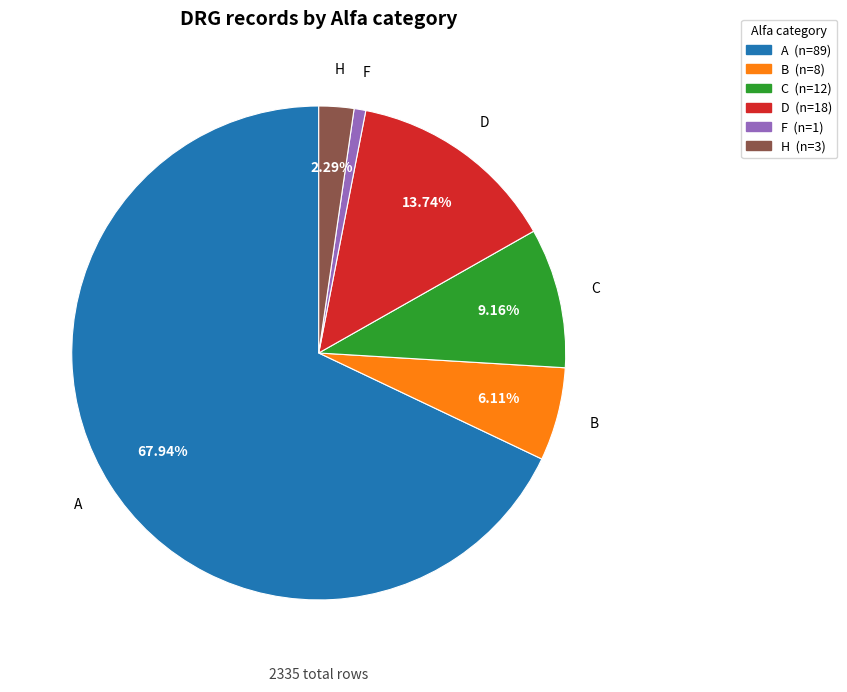

What is the ratio of the value at D to the value at H?

6.0